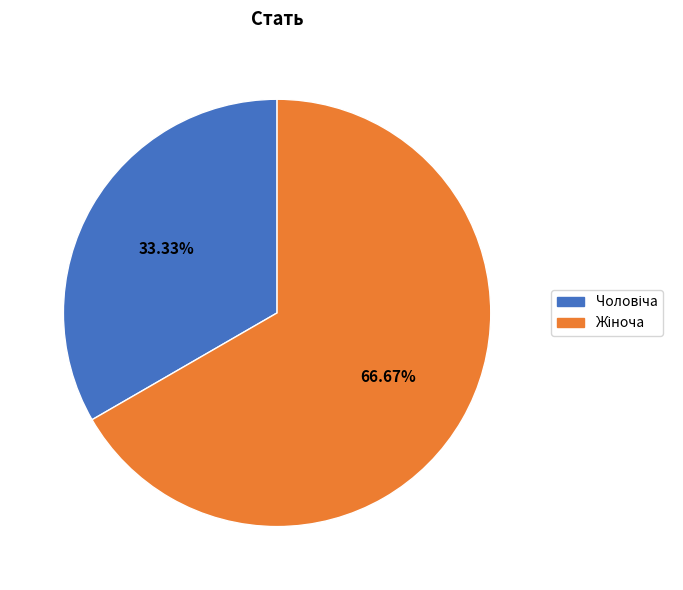

Is there a majority slice in this chart?

Yes